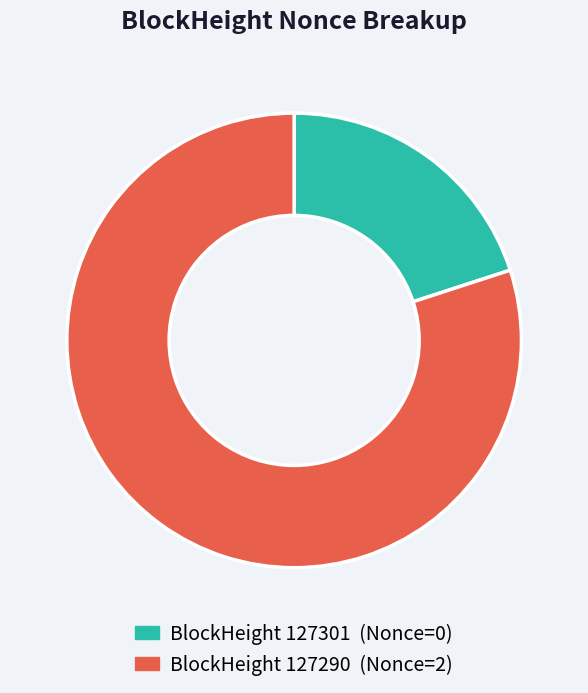

Is there any slice that represents more than half of the pie?

Yes